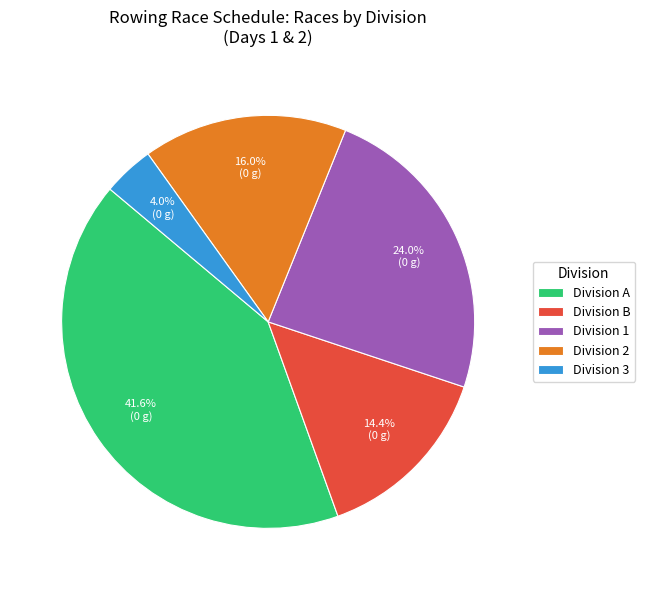

What is the largest slice in the pie chart?

Division A